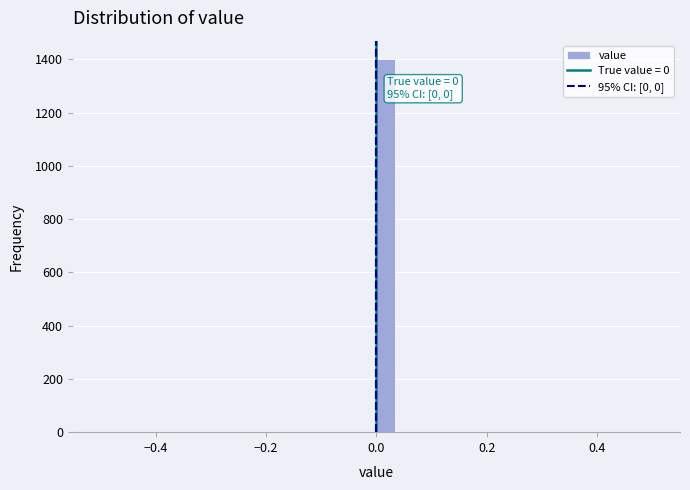

Read against the x-axis, roughly where is the centre of the tallest bar?

0.02